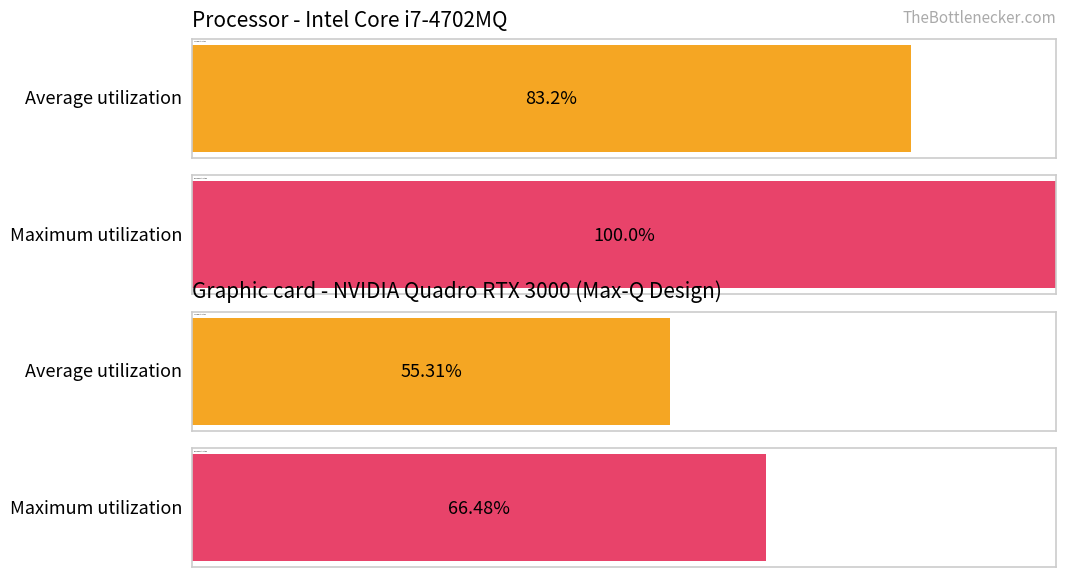

The Average utilization series shows 0.5 at 4. True or false?

False